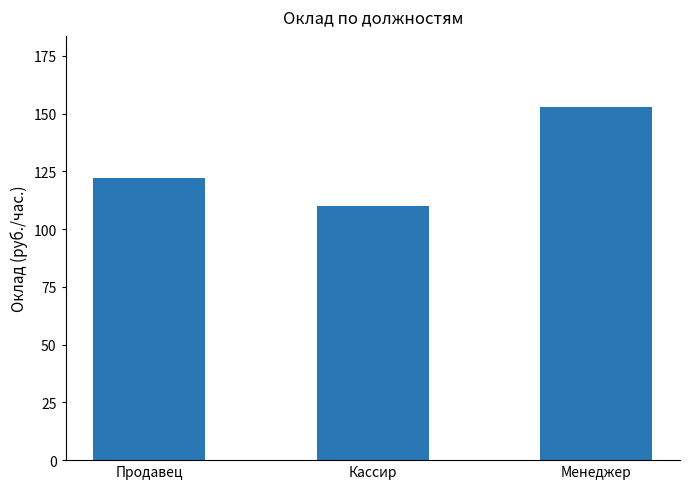

Reading right to left, what are all the values shown in this chart?

Менеджер=153	Кассир=110	Продавец=122